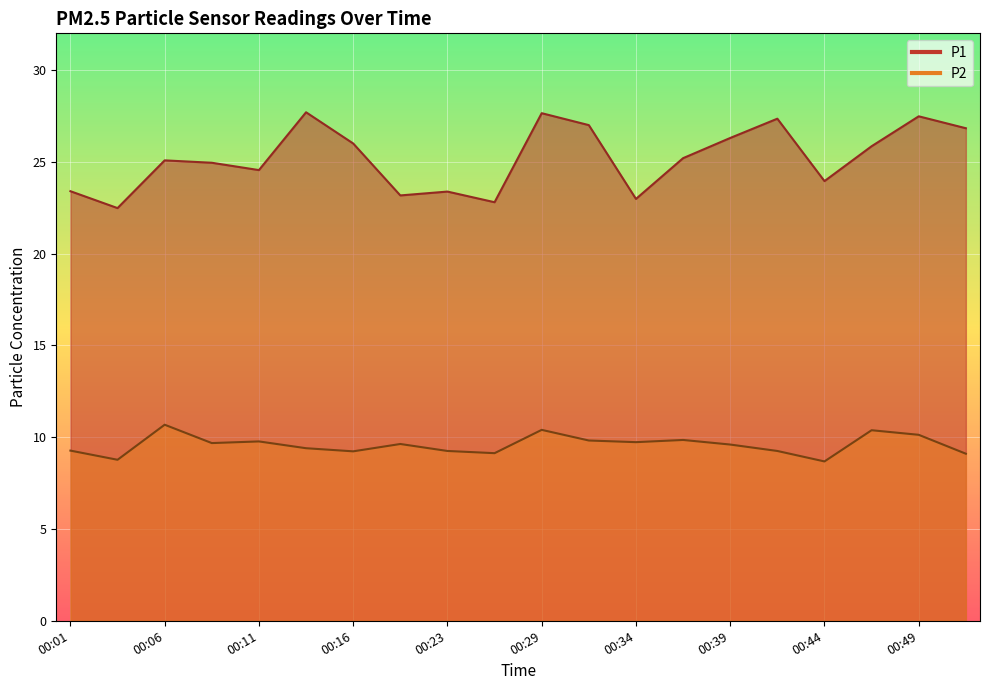

True or false: P1 and P2 cross at least once.

False